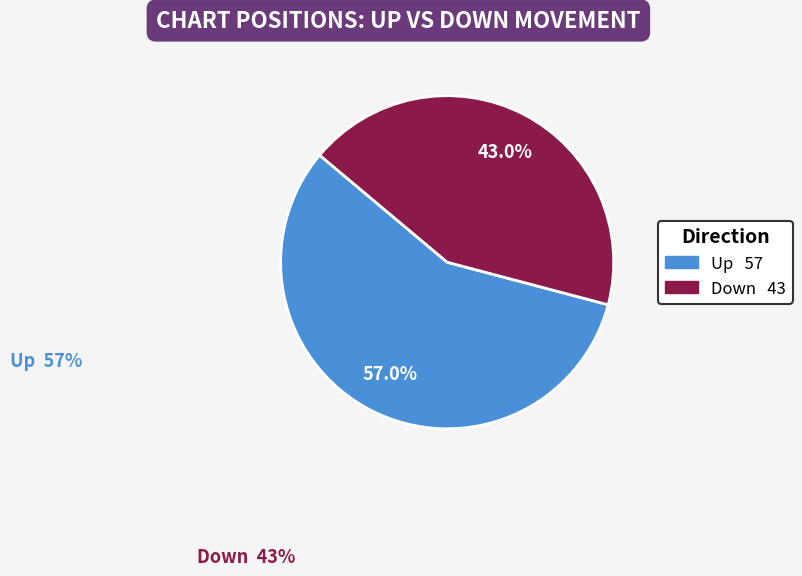

Count the number of slices in the pie.

2